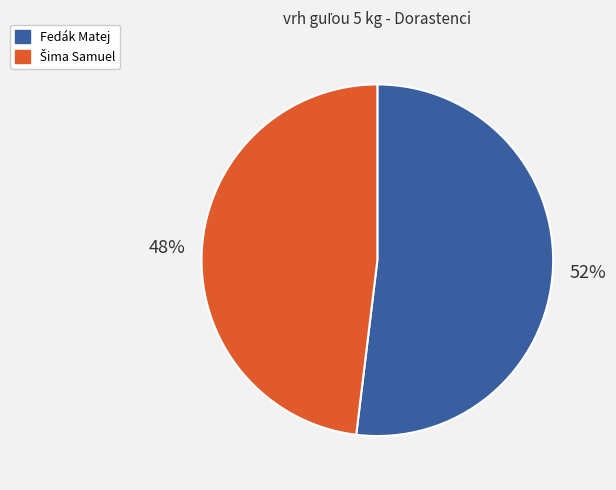

To the nearest percent, what is the difference between the largest and smallest slice percentages?

4%